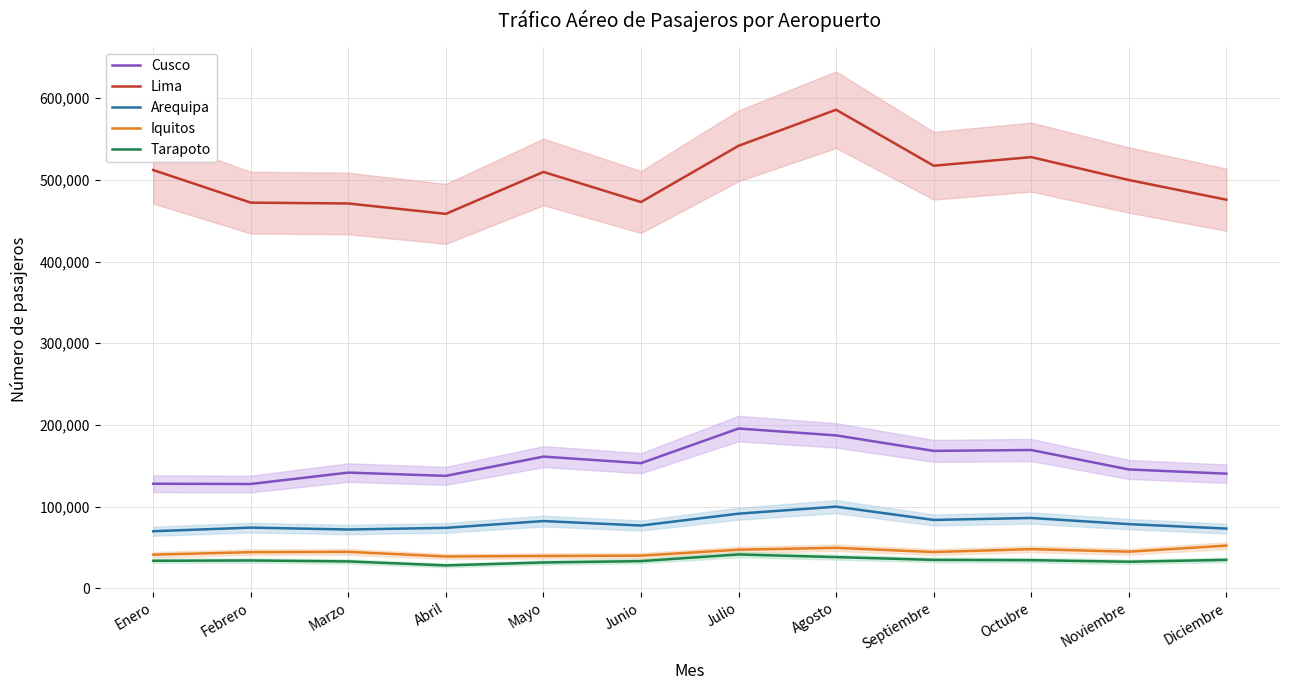

Which series has the largest range (max minus min)?

Lima